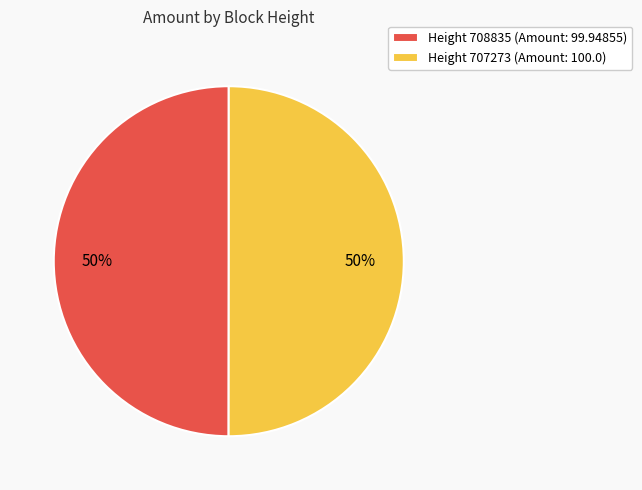

Approximately how many times larger is the value at Height 707273 (Amount: 100.0) compared to Height 708835 (Amount: 99.94855)?

1.0